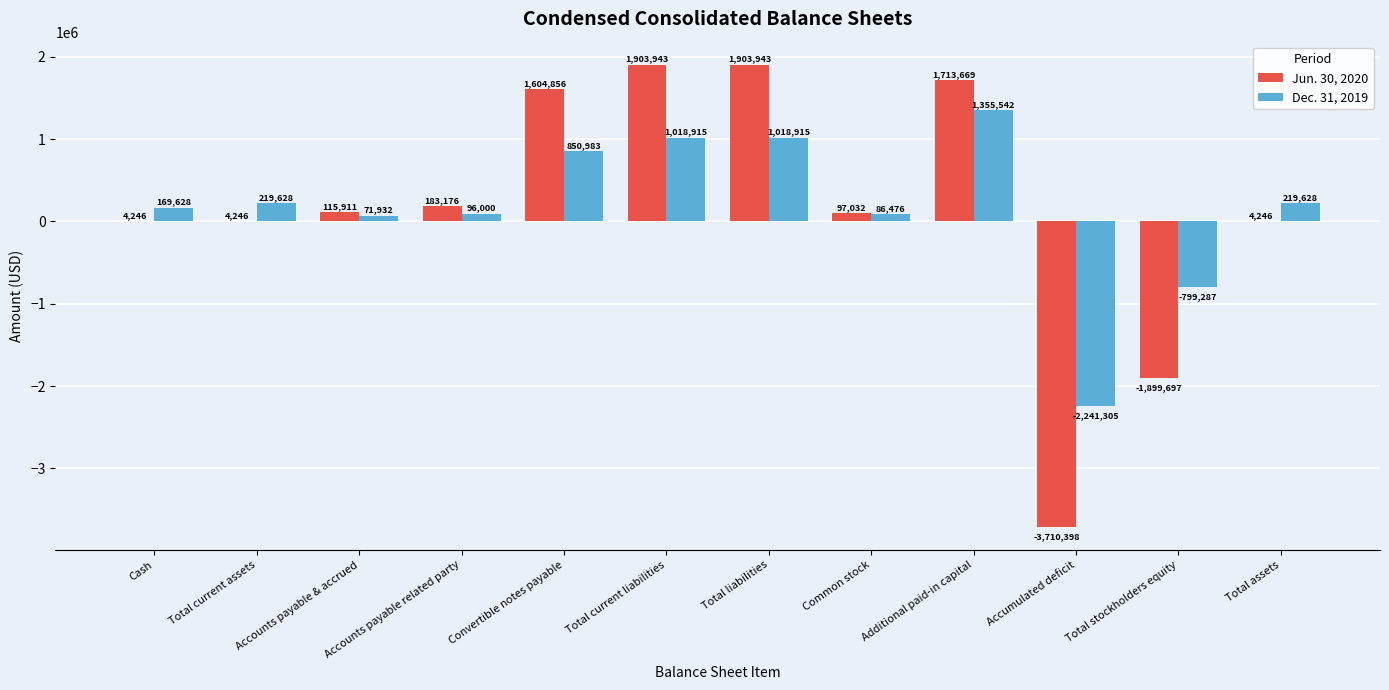

What is the spread (max minus min) of values at Total current liabilities?

885028